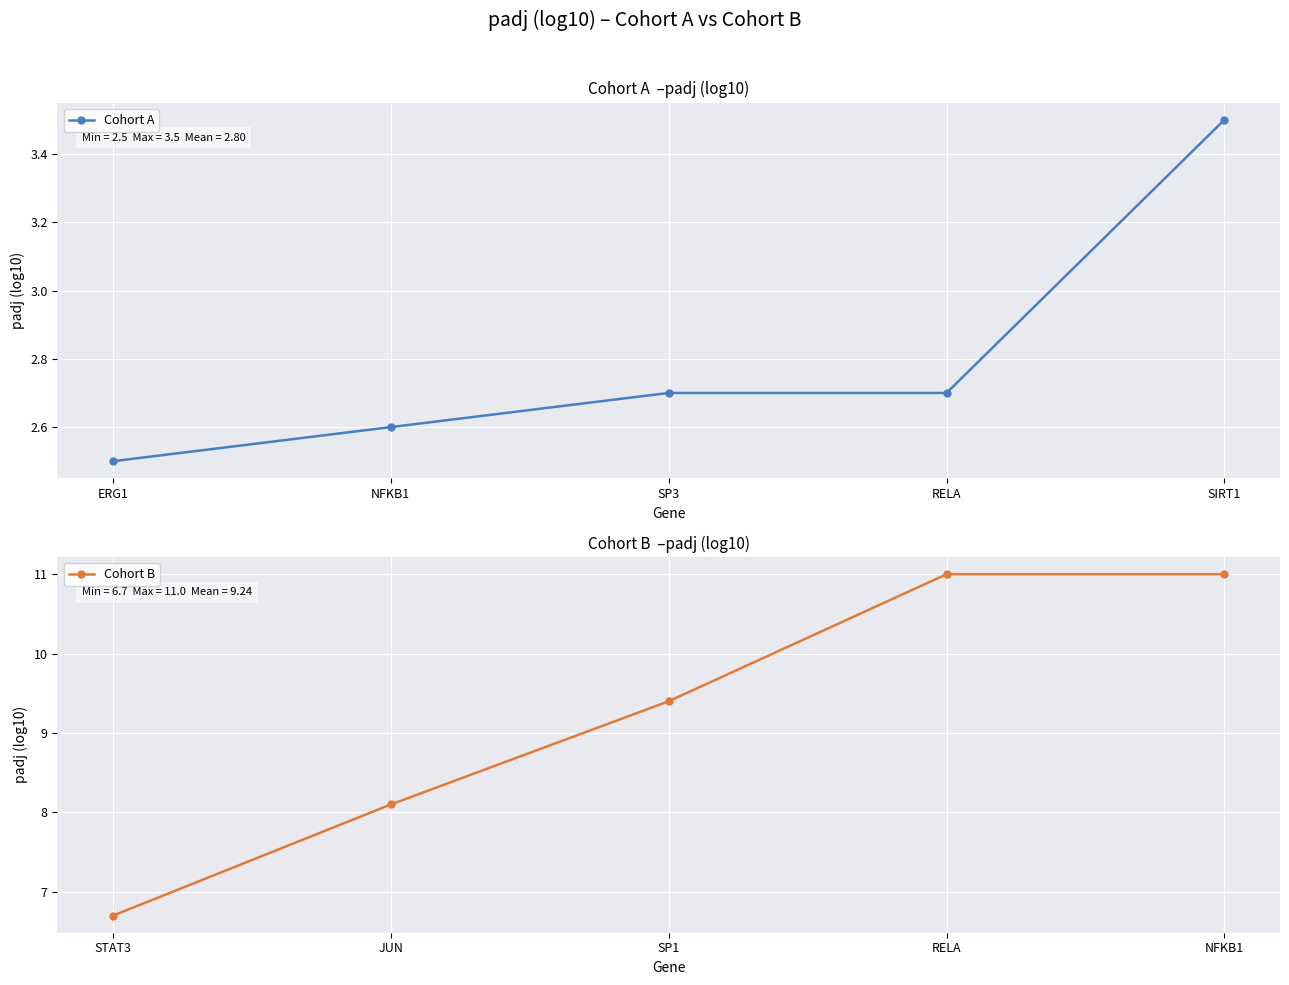

What is the value of the Cohort A point at the 2nd from the left?

2.6